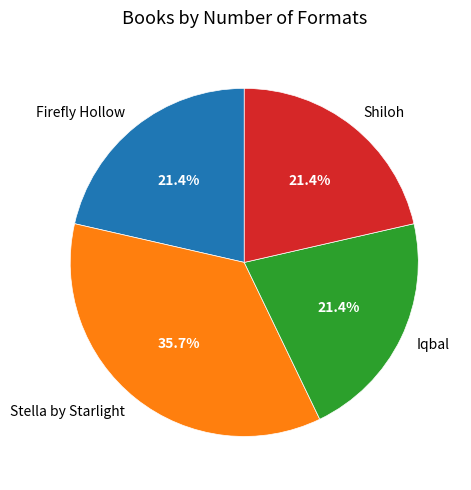

Is there a majority slice in this chart?

No